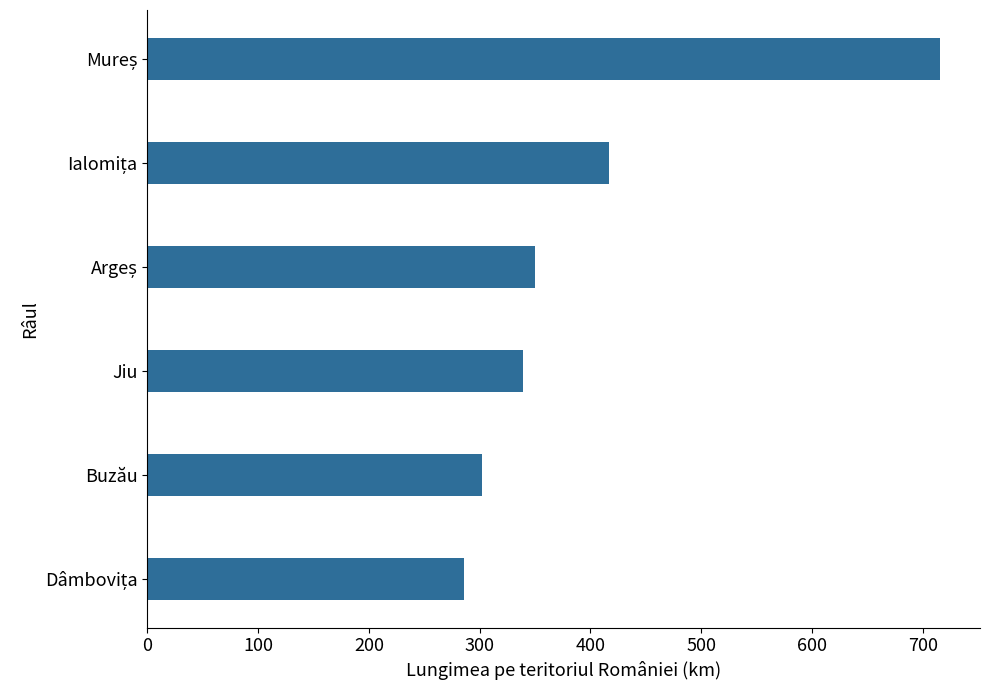

What is the difference between the maximum and second lowest values?

414